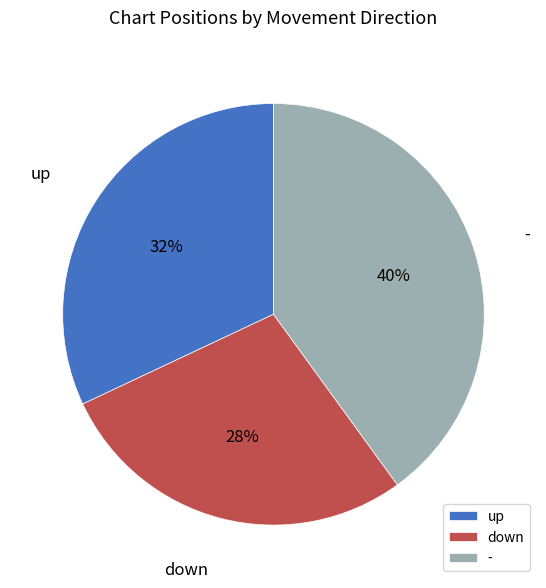

Rank the categories by value from lowest to highest.

down, up, -